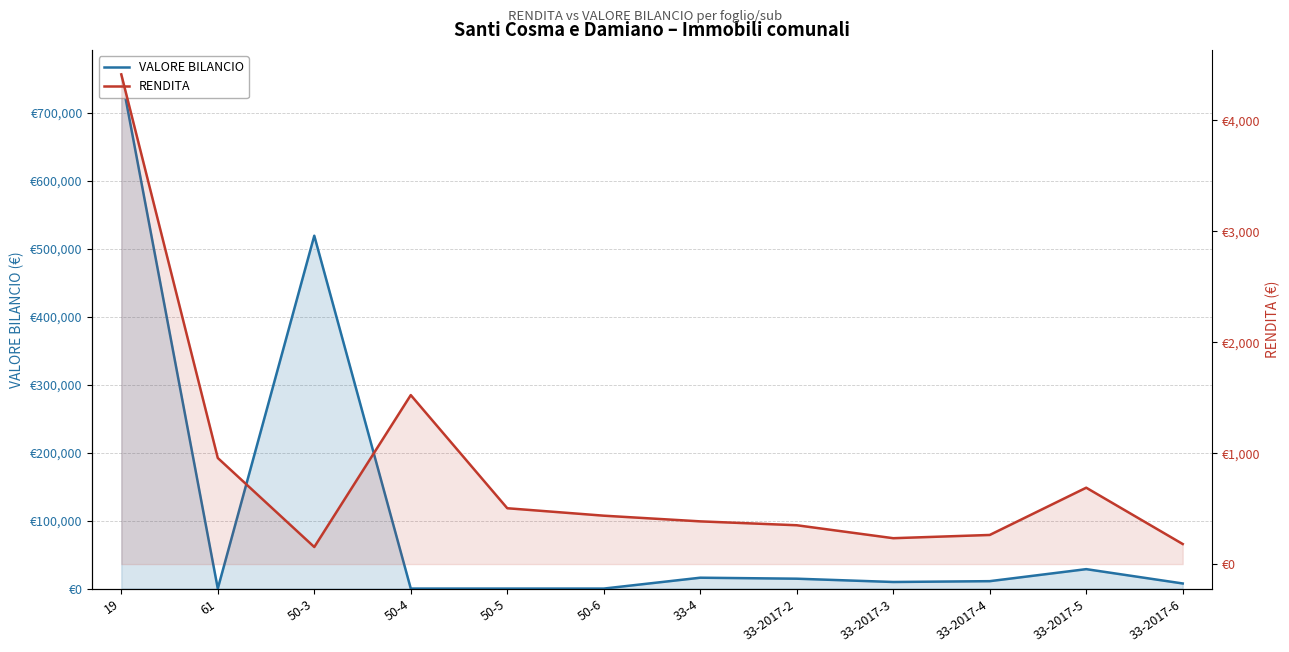

Which series has the widest spread of values?

VALORE BILANCIO